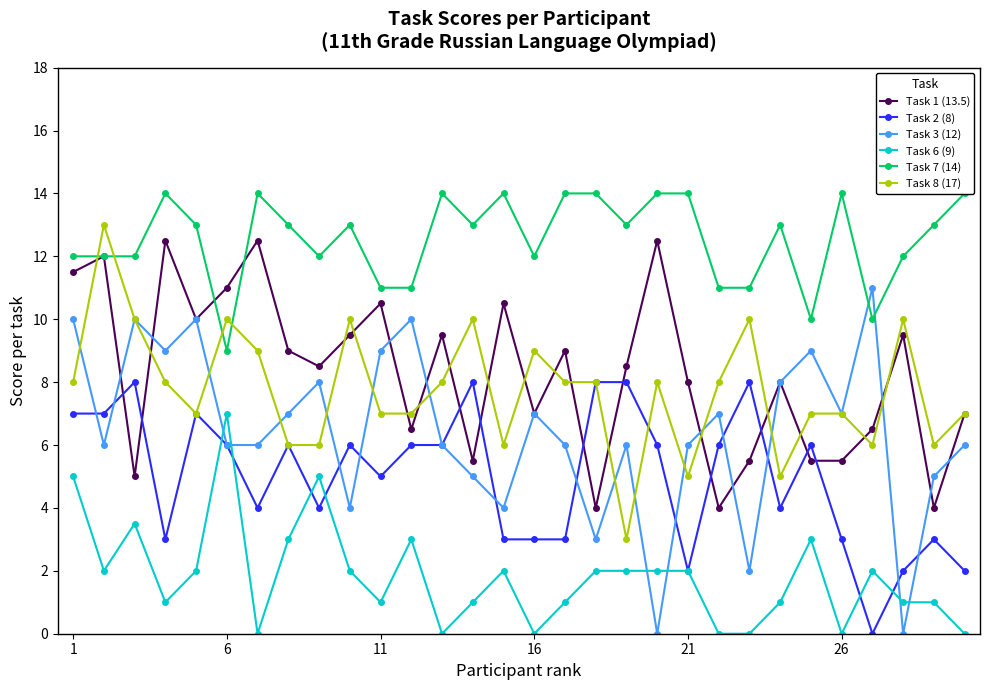

What is the lowest value of the Task 1 (13.5) series?

4.0